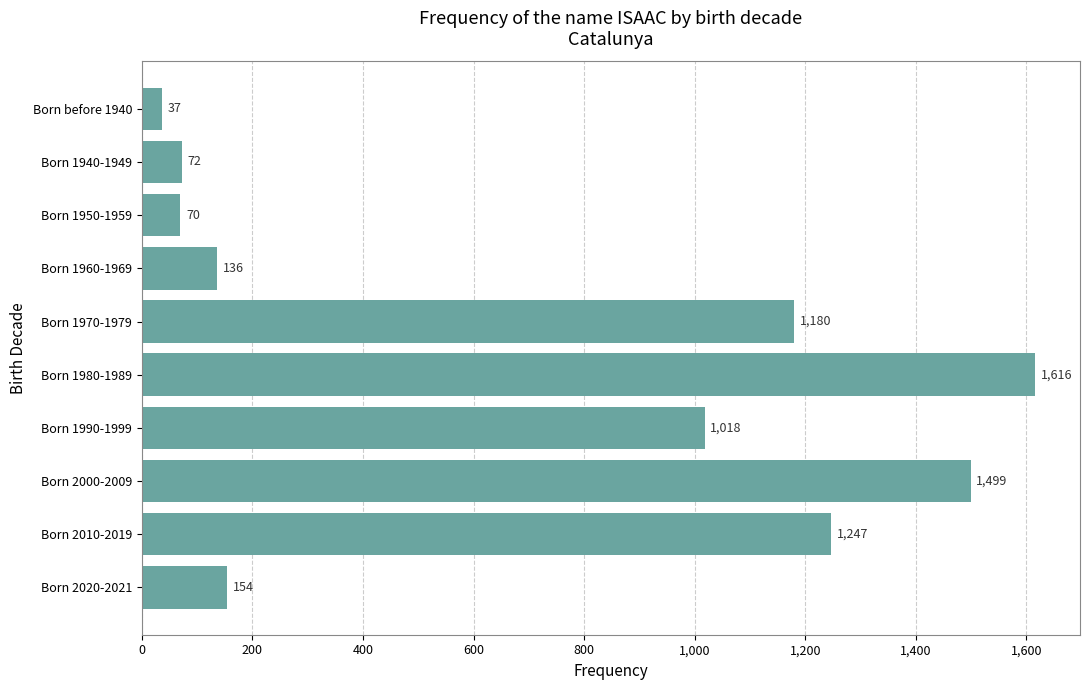

What is the ratio of the value at Born 2000-2009 to the value at Born 1960-1969?

11.0